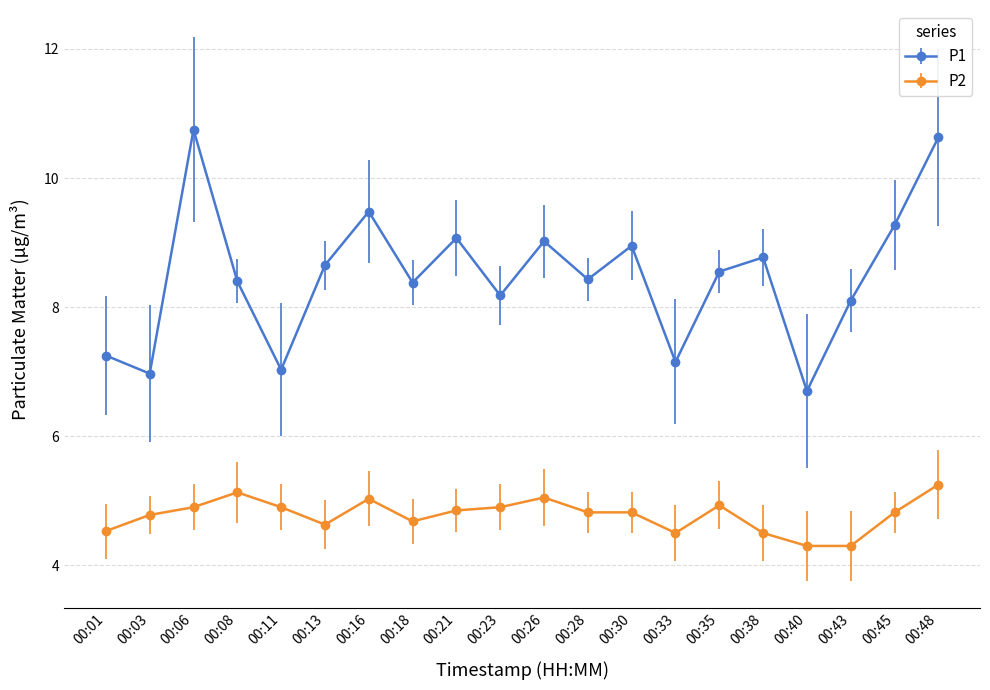

Where is P1 nearest to the value 8?

00:43